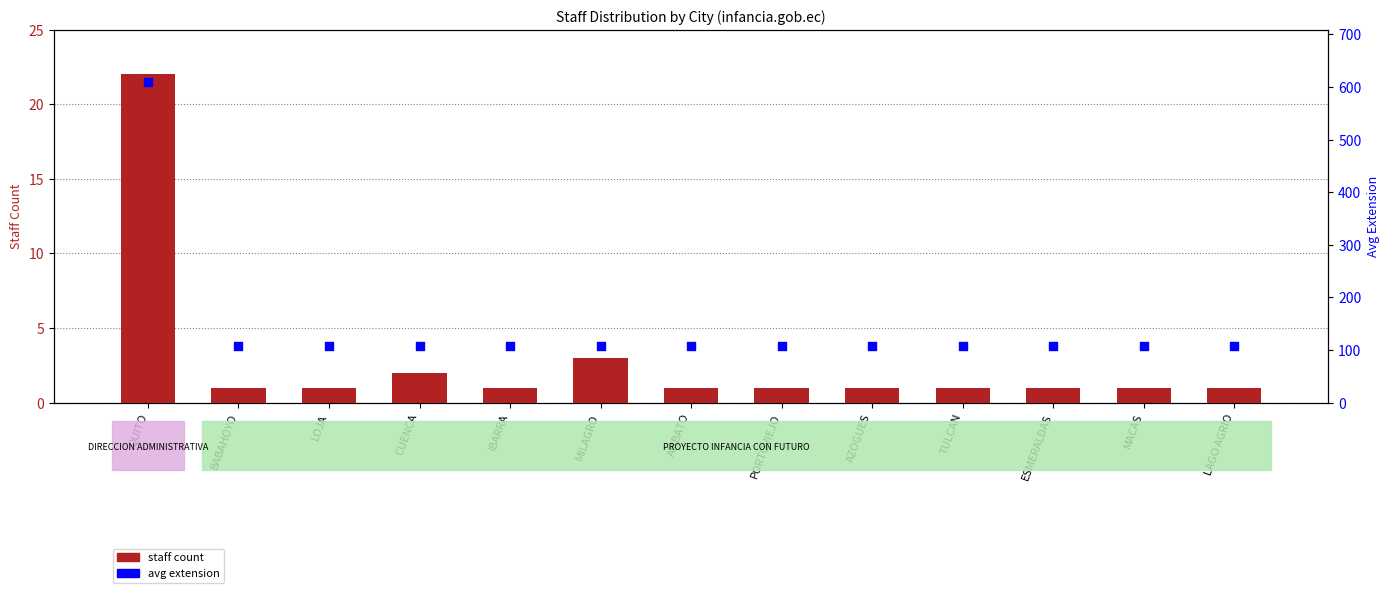

What is the total value across all series at AZOGUES?

109